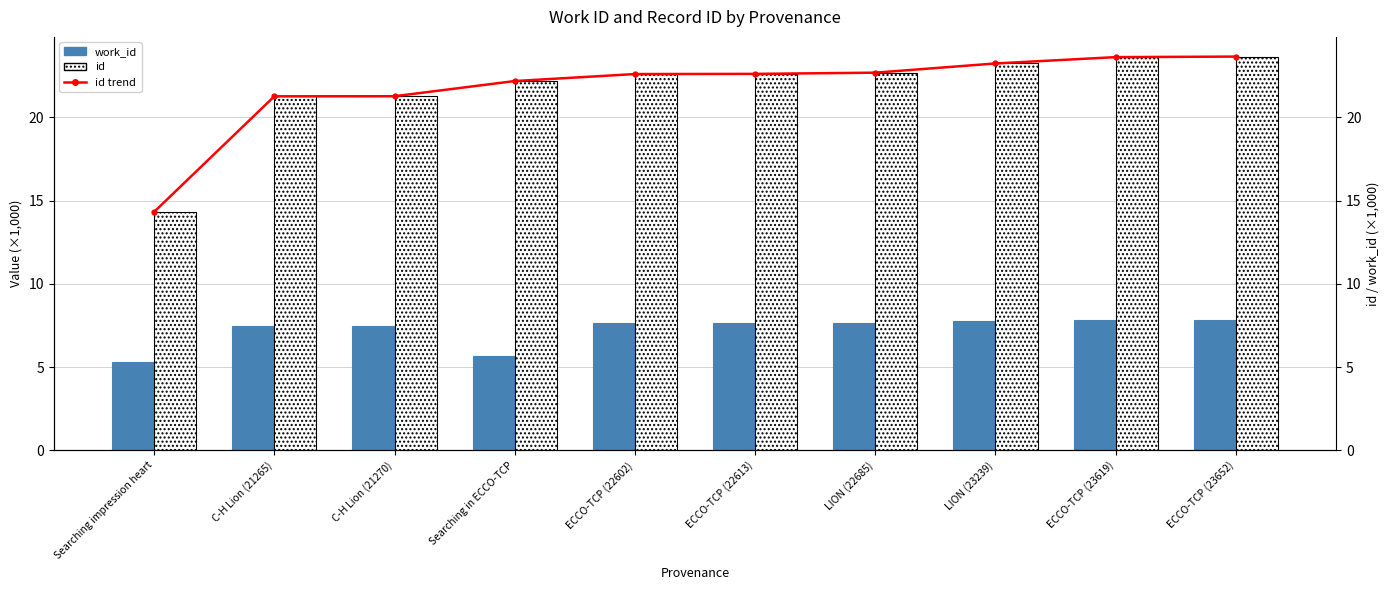

List the series in order of their peak value, highest first.

id trend, id, work_id